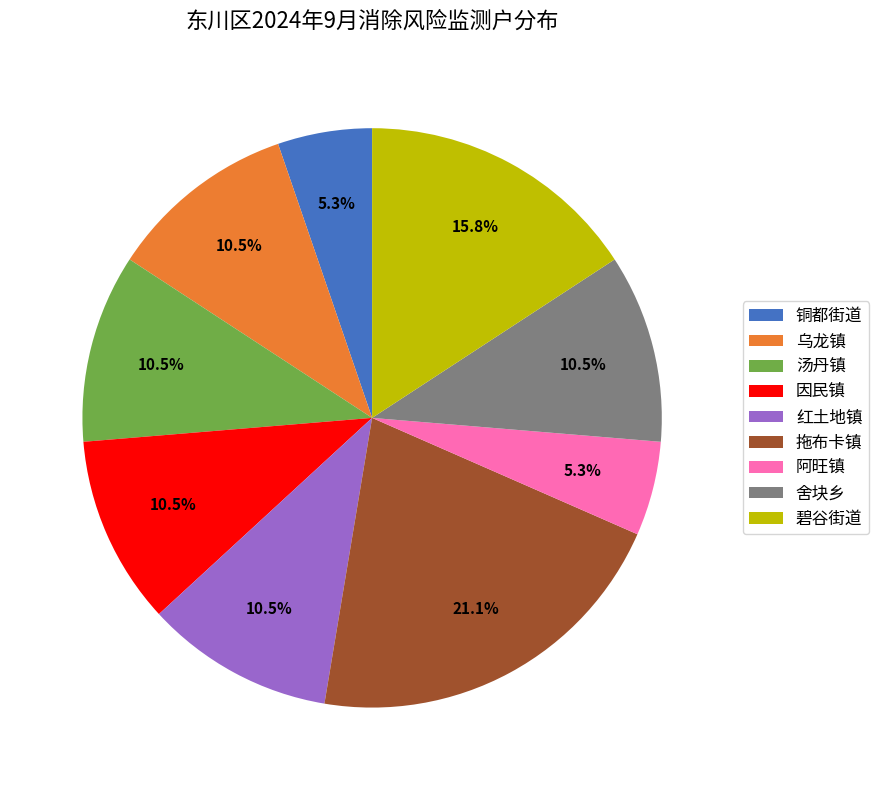

To the nearest percent, what is the average slice percentage?

11%